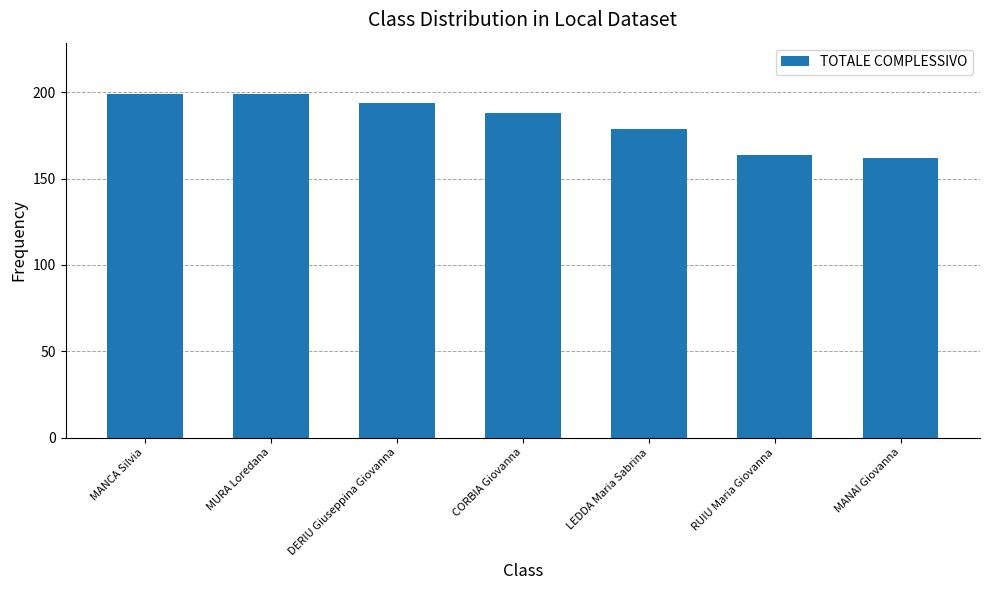

What is the difference between the second highest and second lowest values?

35